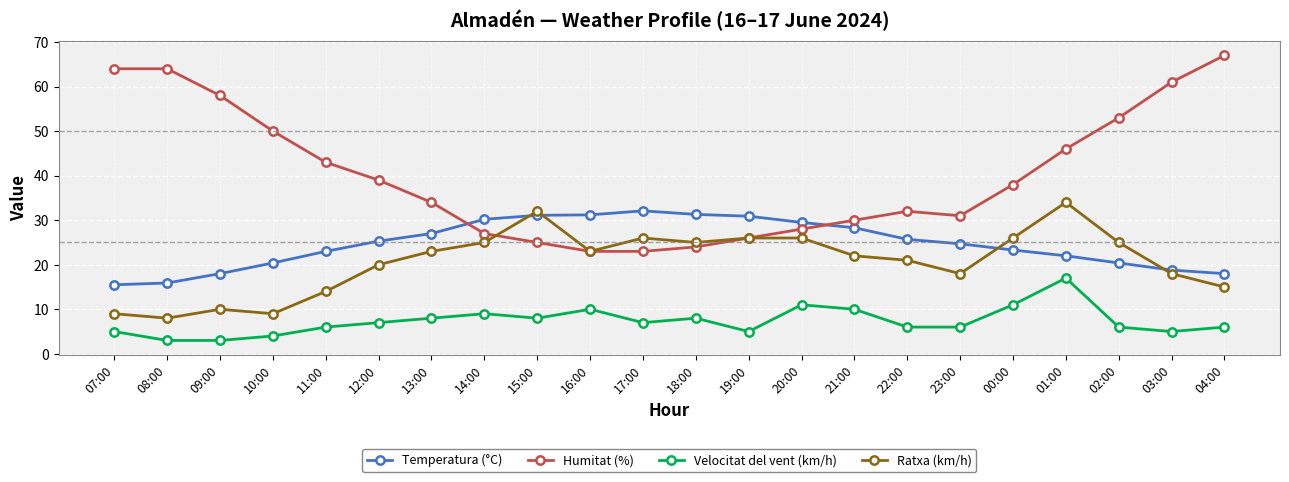

What are all the series names shown in the legend?

Temperatura (°C), Humitat (%), Velocitat del vent (km/h), Ratxa (km/h)